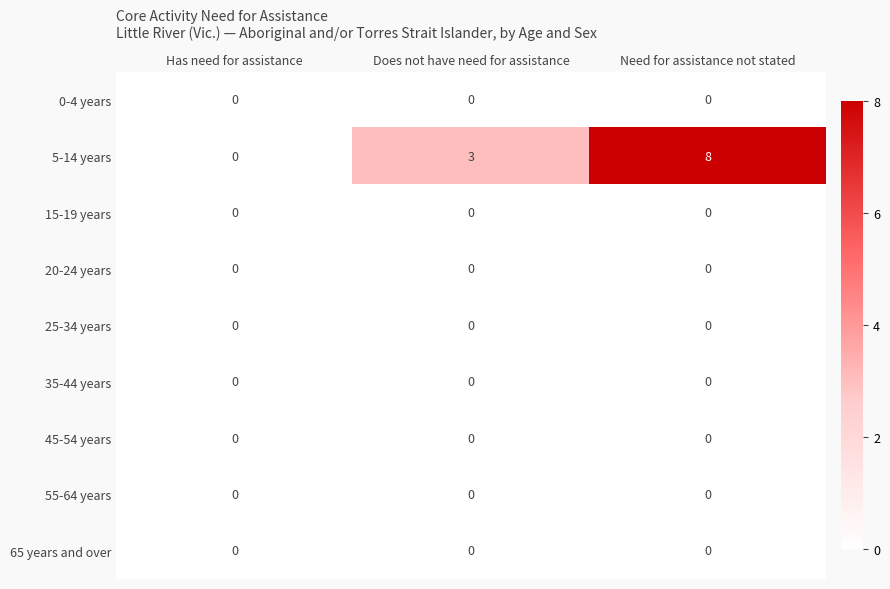

Reading right to left, extract all data points from this chart.

0-4 years: Need for assistance not stated=0	Does not have need for assistance=0	Has need for assistance=0
5-14 years: Need for assistance not stated=8	Does not have need for assistance=3	Has need for assistance=0
15-19 years: Need for assistance not stated=0	Does not have need for assistance=0	Has need for assistance=0
20-24 years: Need for assistance not stated=0	Does not have need for assistance=0	Has need for assistance=0
25-34 years: Need for assistance not stated=0	Does not have need for assistance=0	Has need for assistance=0
35-44 years: Need for assistance not stated=0	Does not have need for assistance=0	Has need for assistance=0
45-54 years: Need for assistance not stated=0	Does not have need for assistance=0	Has need for assistance=0
55-64 years: Need for assistance not stated=0	Does not have need for assistance=0	Has need for assistance=0
65 years and over: Need for assistance not stated=0	Does not have need for assistance=0	Has need for assistance=0